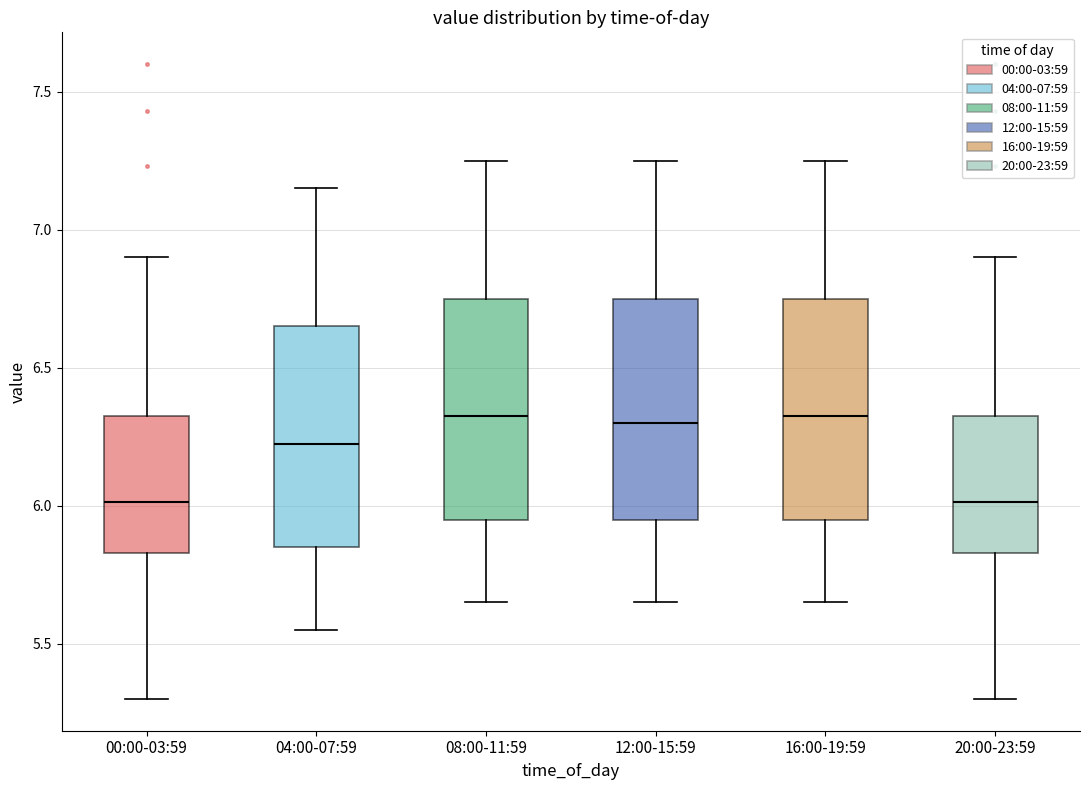

Reading left to right, read every box against the y-axis: the position of its median line, the range the box covers, and the ends of its whiskers. The values are not printed on the chart, so give them approximately, as read against the axis.

00:00-03:59: median 6.00, box 5.85 to 6.35, whiskers 5.30 to 6.90
04:00-07:59: median 6.25, box 5.85 to 6.65, whiskers 5.55 to 7.15
08:00-11:59: median 6.35, box 5.95 to 6.75, whiskers 5.65 to 7.25
12:00-15:59: median 6.30, box 5.95 to 6.75, whiskers 5.65 to 7.25
16:00-19:59: median 6.35, box 5.95 to 6.75, whiskers 5.65 to 7.25
20:00-23:59: median 6.00, box 5.85 to 6.35, whiskers 5.30 to 6.90